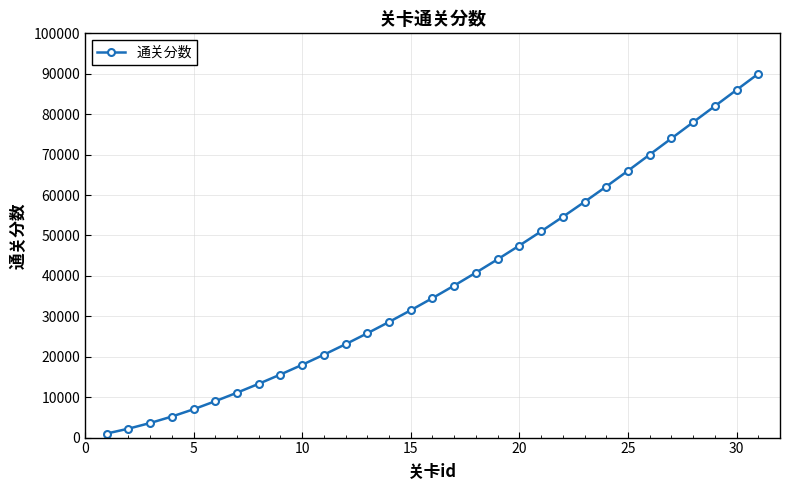

Reading left to right, what are all the values shown in this chart?

1000	2200	3600	5200	7000	9000	11100	13300	15600	18000	20500	23100	25800	28600	31500	34500	37600	40800	44100	47500	51000	54600	58300	62100	66000	70000	74000	78000	82000	86000	90000